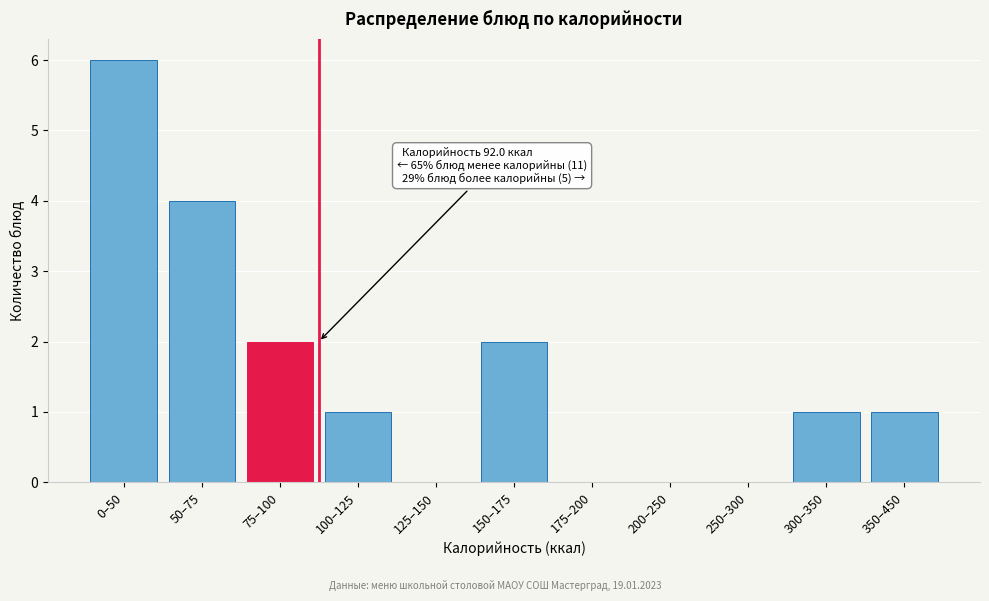

Reading left to right, list all the values displayed in this chart.

0–50=6	50–75=4	75–100=2	100–125=1	125–150=0	150–175=2	175–200=0	200–250=0	250–300=0	300–350=1	350–450=1